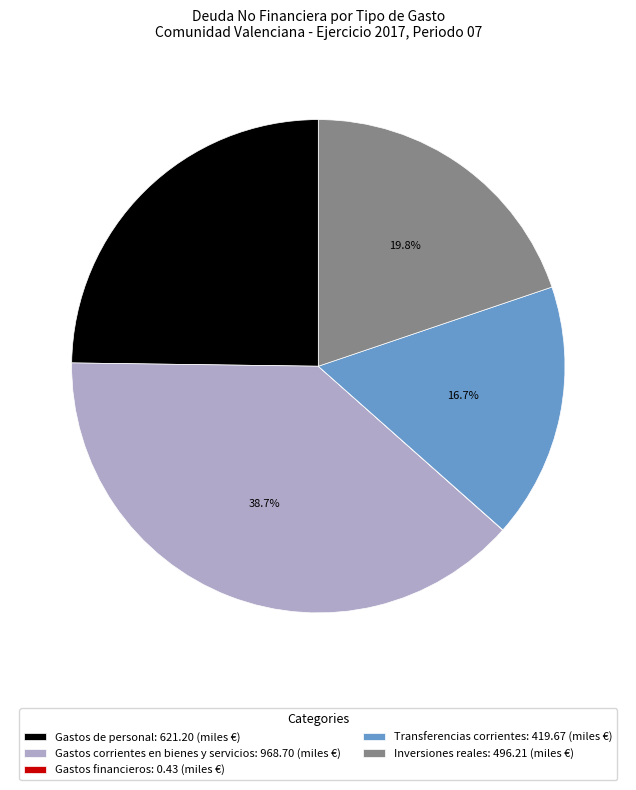

Is there a majority slice in this chart?

No